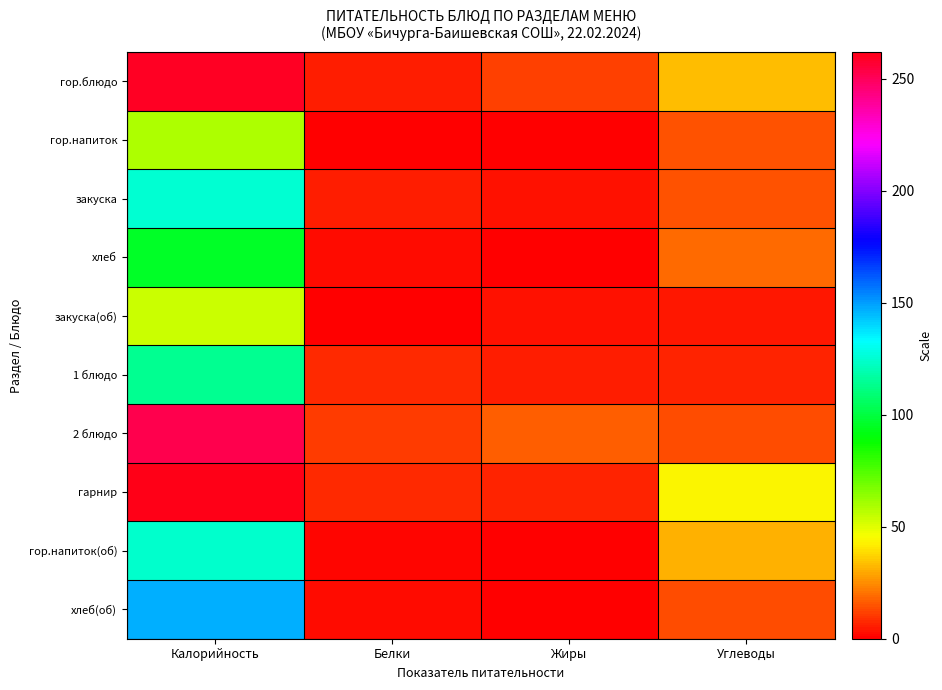

What is the greatest value displayed?

262.0